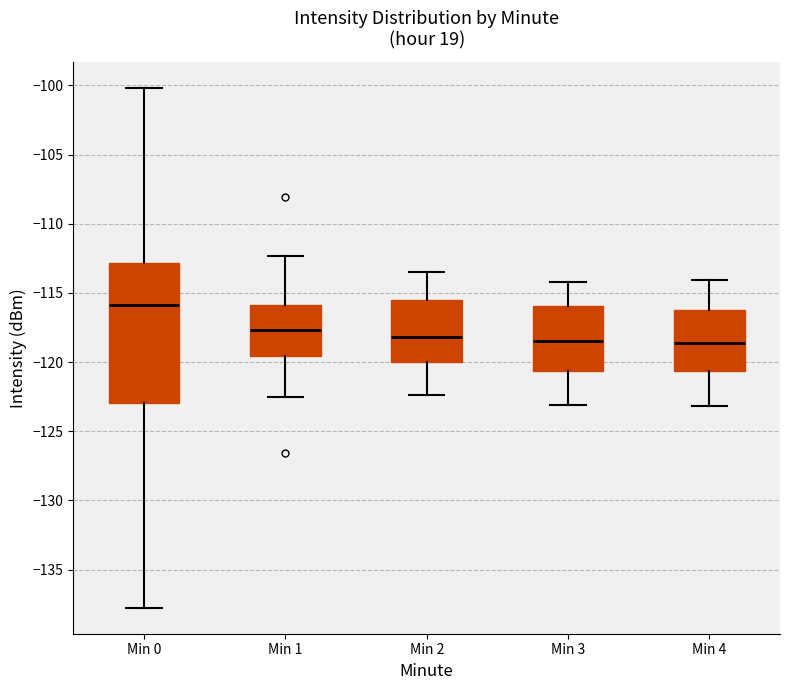

Comparing the boxes themselves (not the whiskers), which one is the tallest?

Min 0